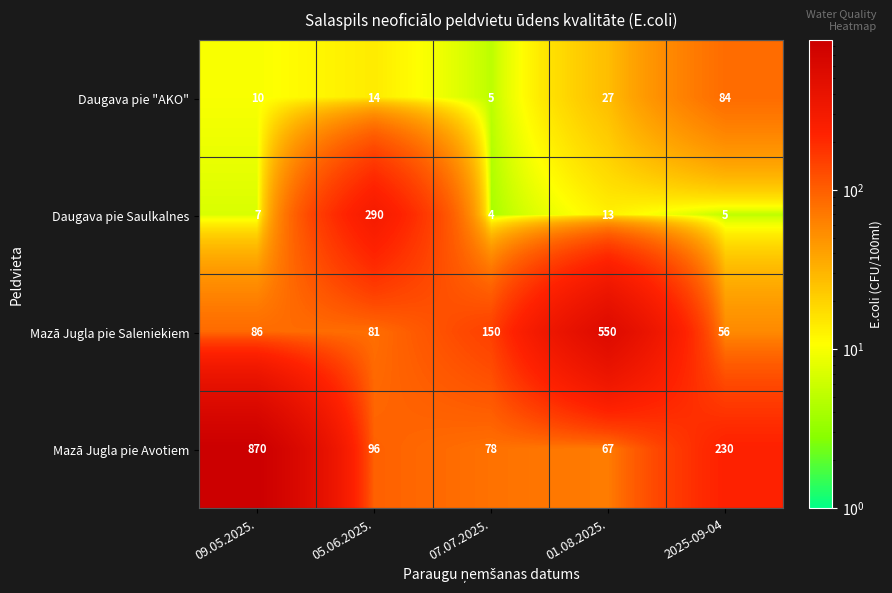

List the labels in order of Mazā Jugla pie Saleniekiem value, smallest first.

2025-09-04, 05.06.2025., 09.05.2025., 07.07.2025., 01.08.2025.